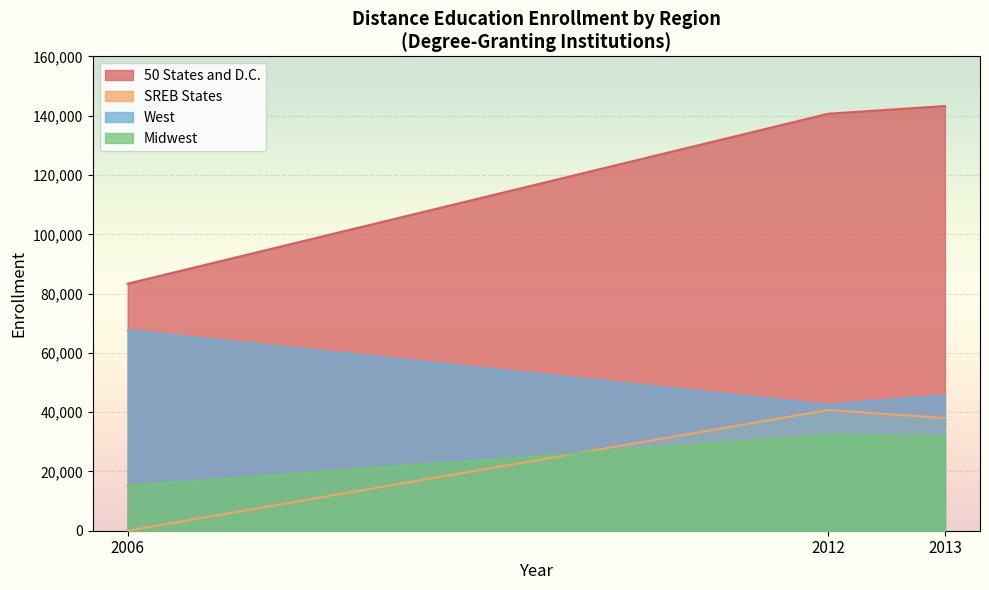

What is the spread (max minus min) of values at 2013?

111418